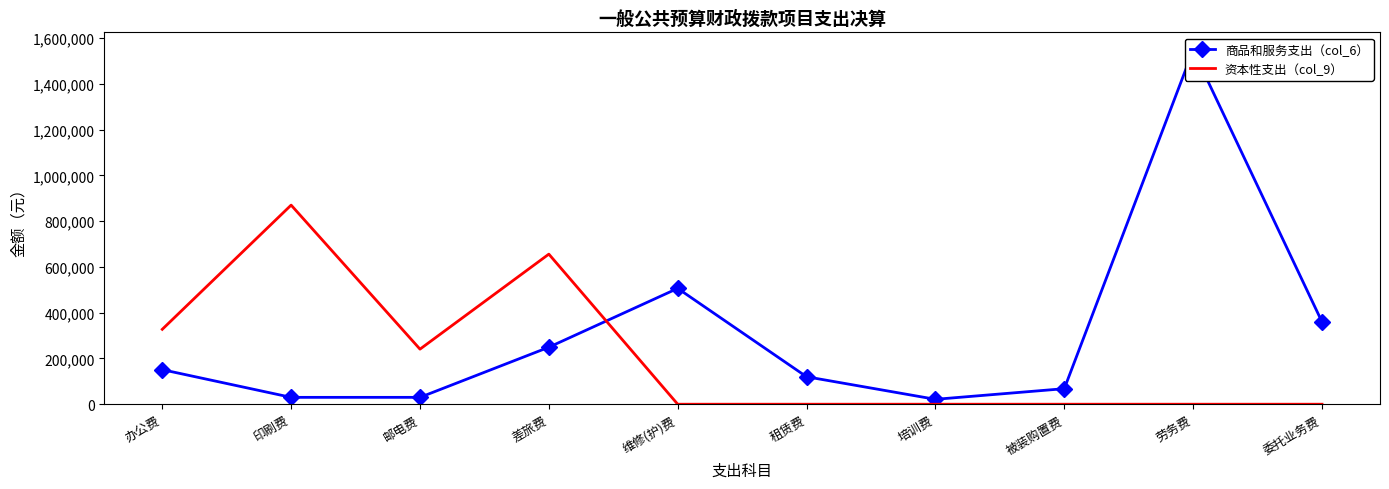

Which label corresponds to the smallest value in the chart?

维修(护)费